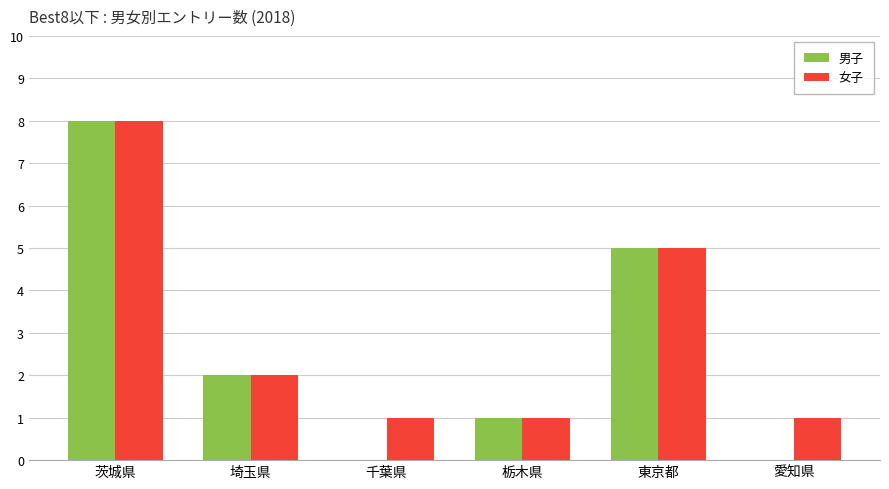

What is the total value across all series at 埼玉県?

4